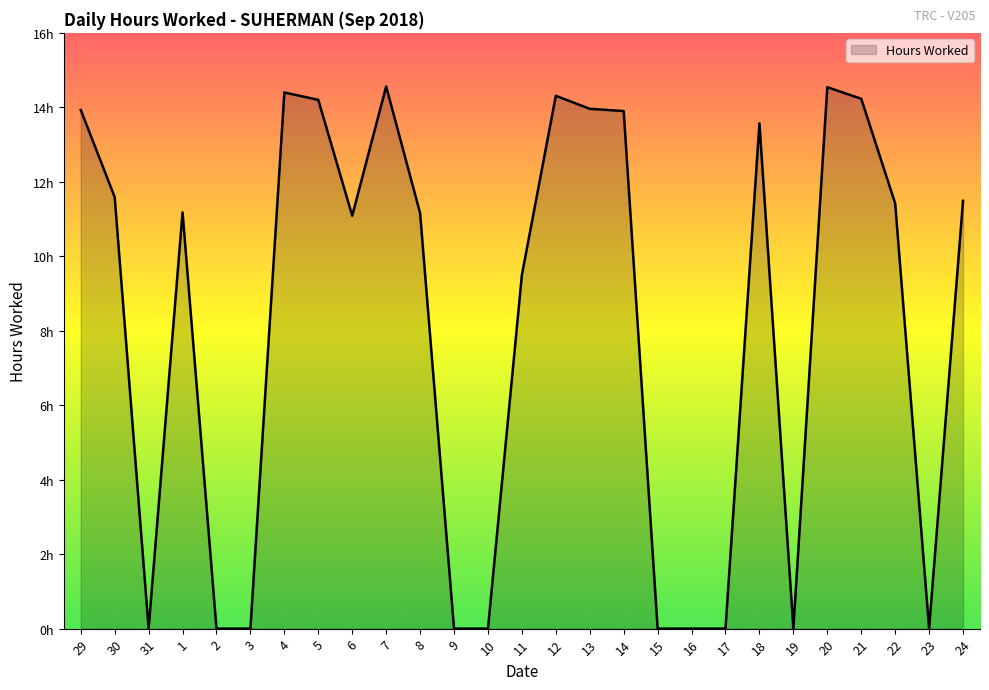

What is the label of the 21st point from the left?

18